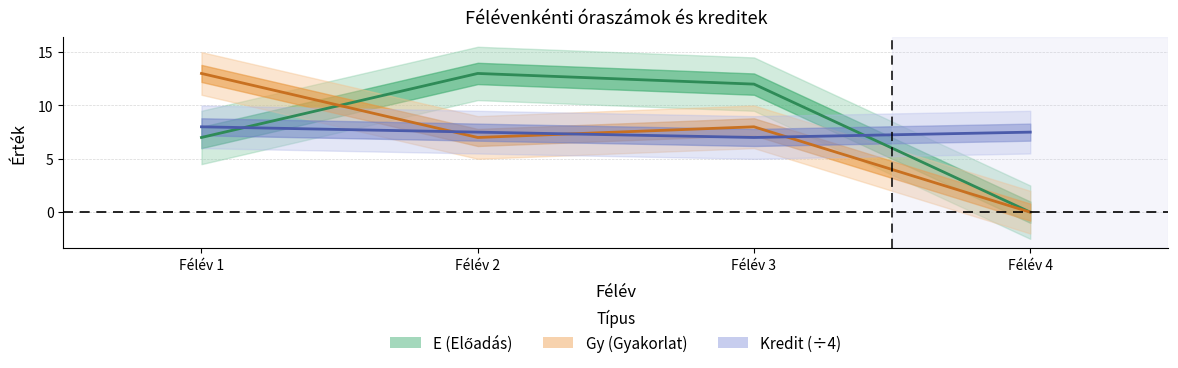

List the labels in order of Gy (Gyakorlat) value, largest first.

Félév 1, Félév 3, Félév 2, Félév 4